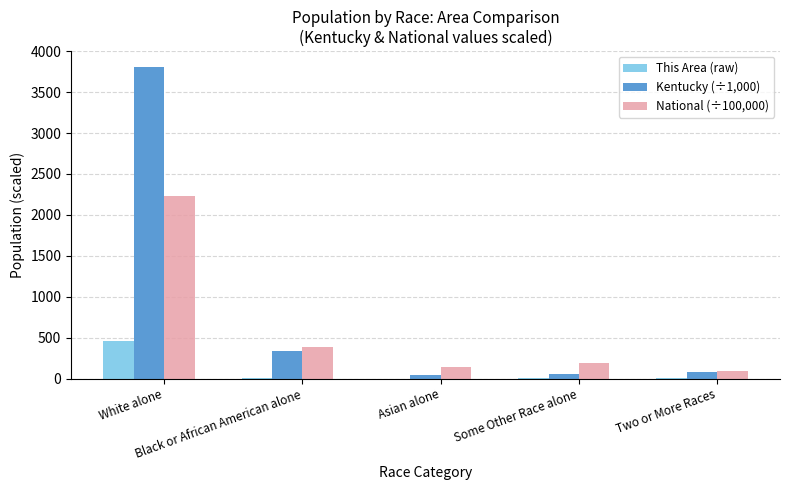

Are the bars horizontal?

No